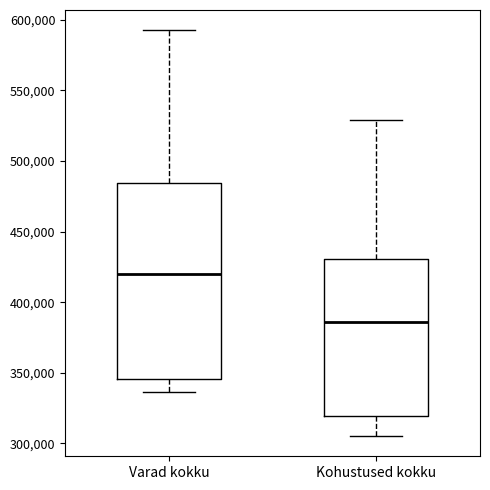

Where does the lower whisker of the box for Varad kokku end on the y-axis? The values are not printed on the chart, so give them approximately, as read against the axis.

335000